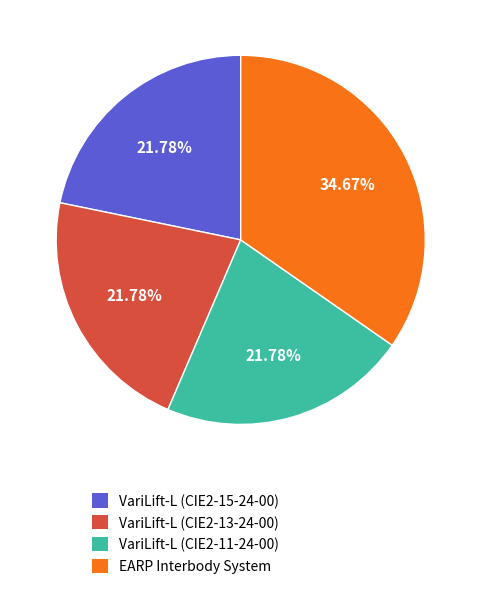

To the nearest percent, what percentage of the pie is VariLift-L (CIE2-15-24-00)?

22%